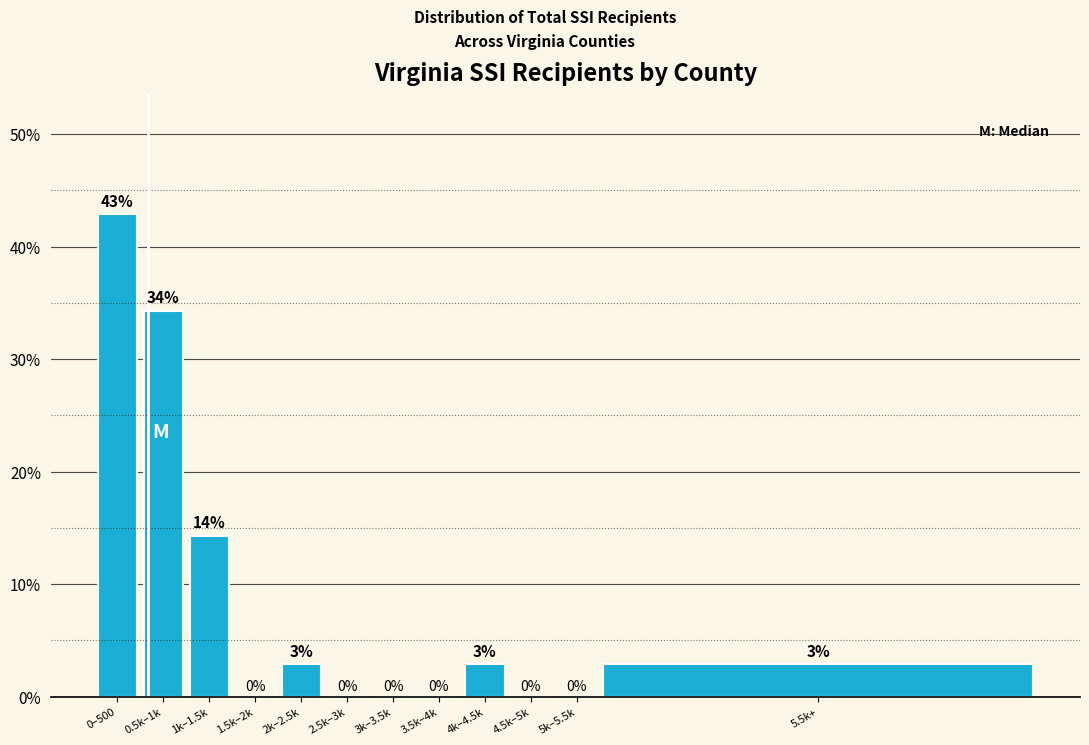

What is the sum of all values?

100.0